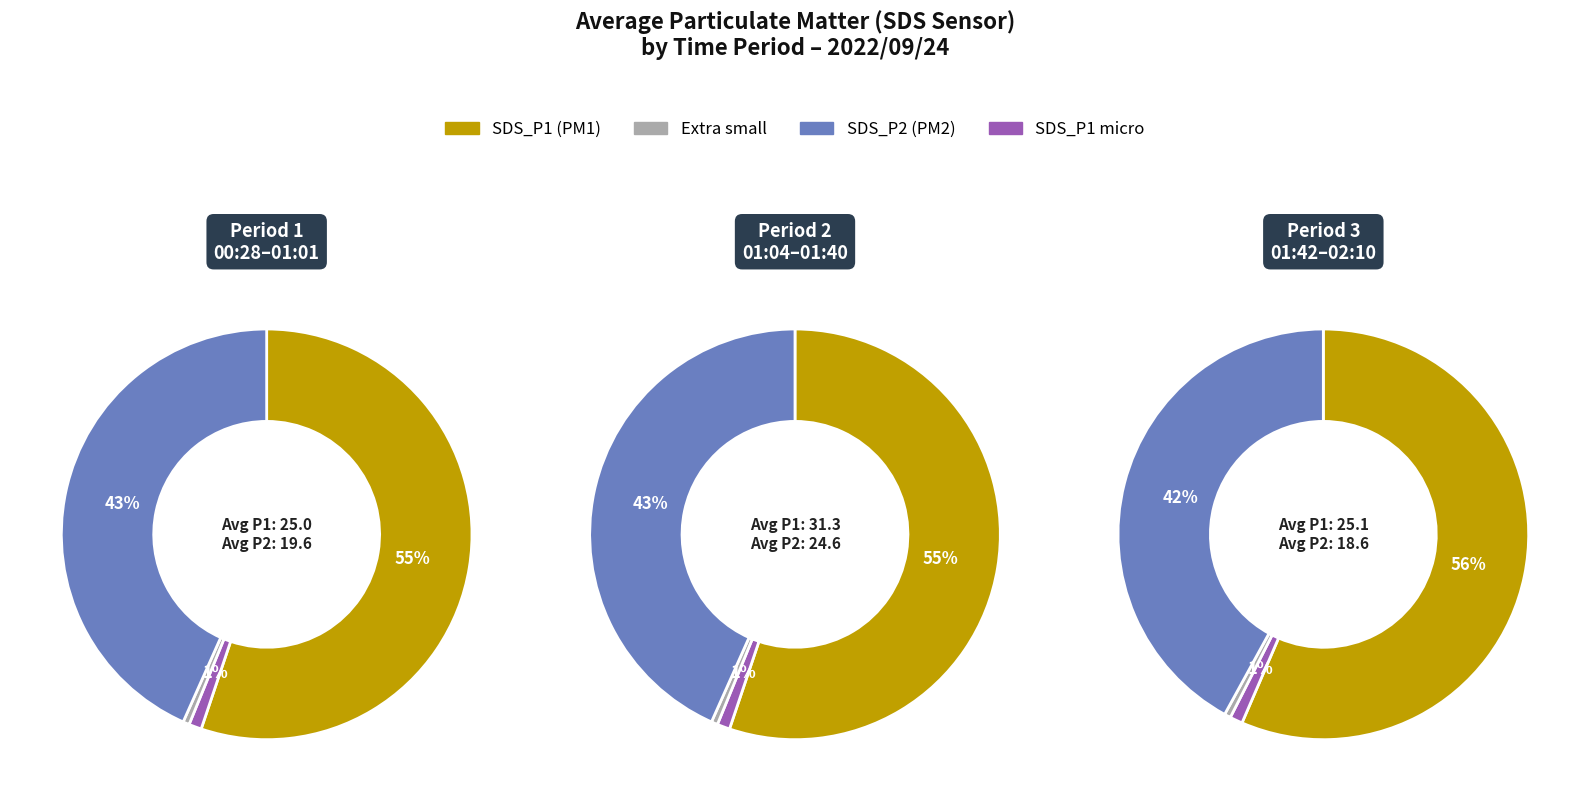

Combined, do 22 and 2 account for over 50%?

No